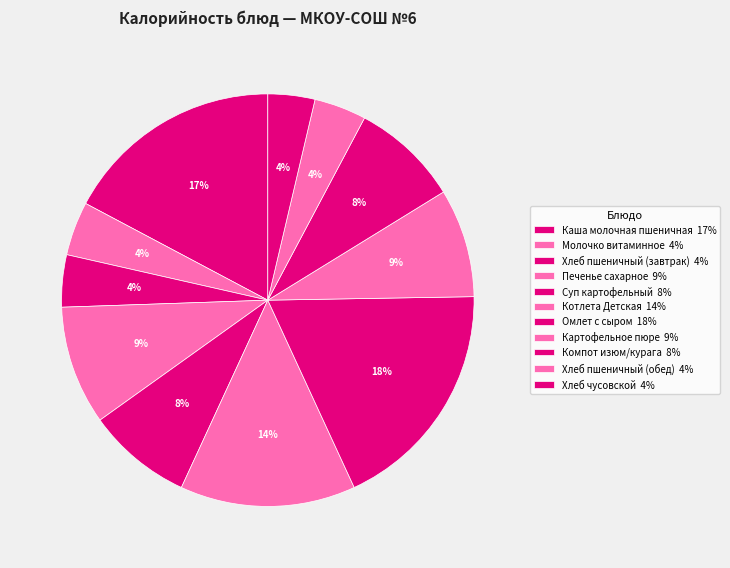

What is the change in value from Молочко витаминное to Картофельное пюре?

+63